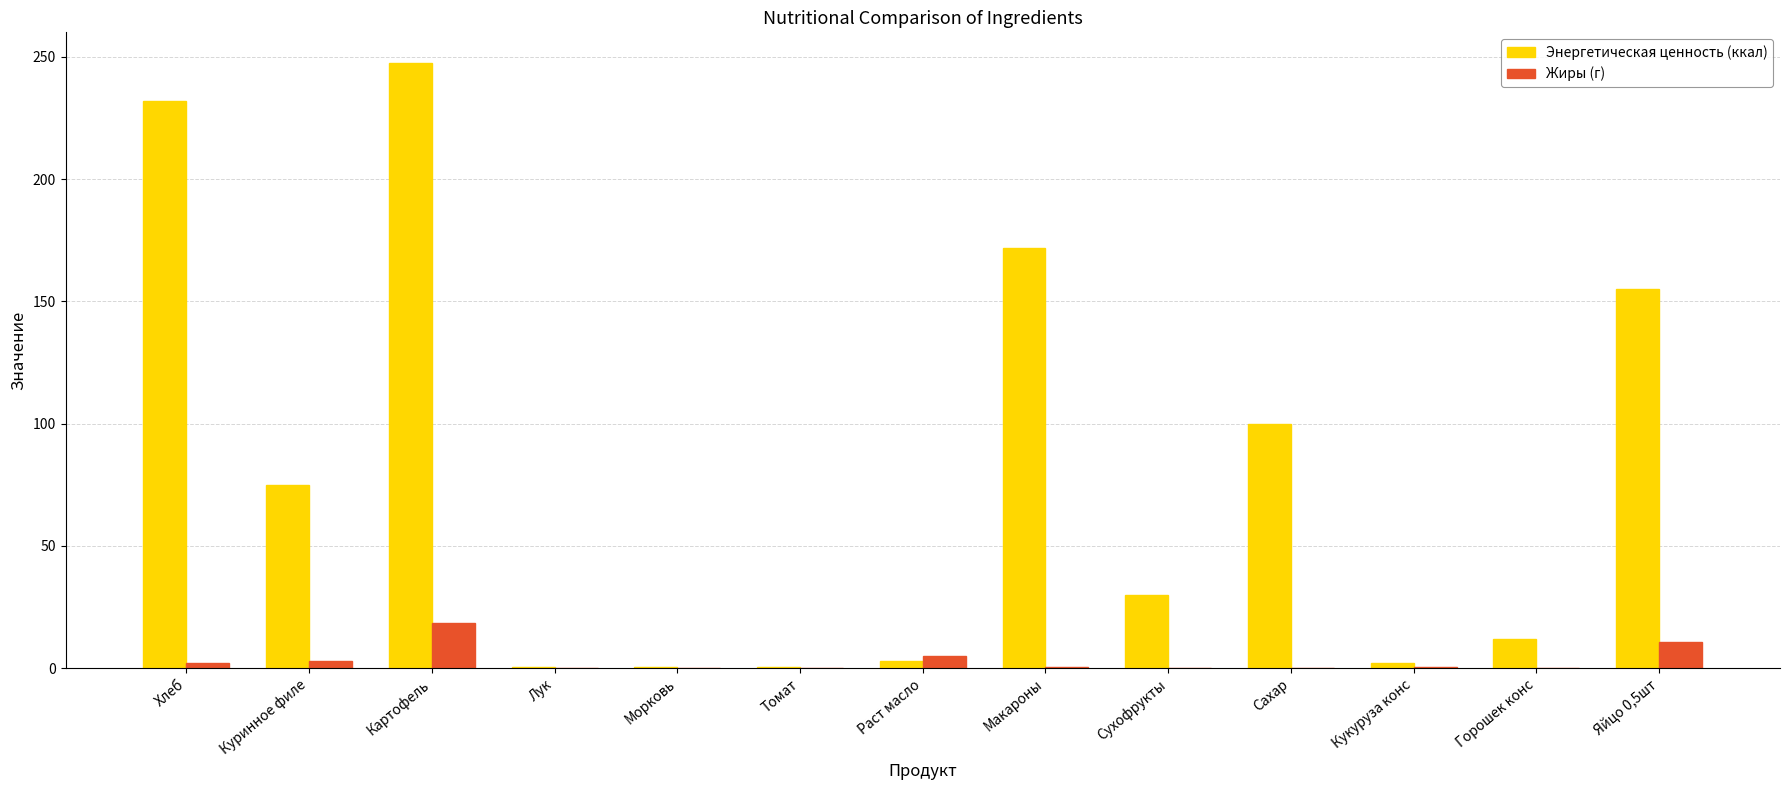

How many values in the Энергетическая ценность (ккал) series exceed 29?

7